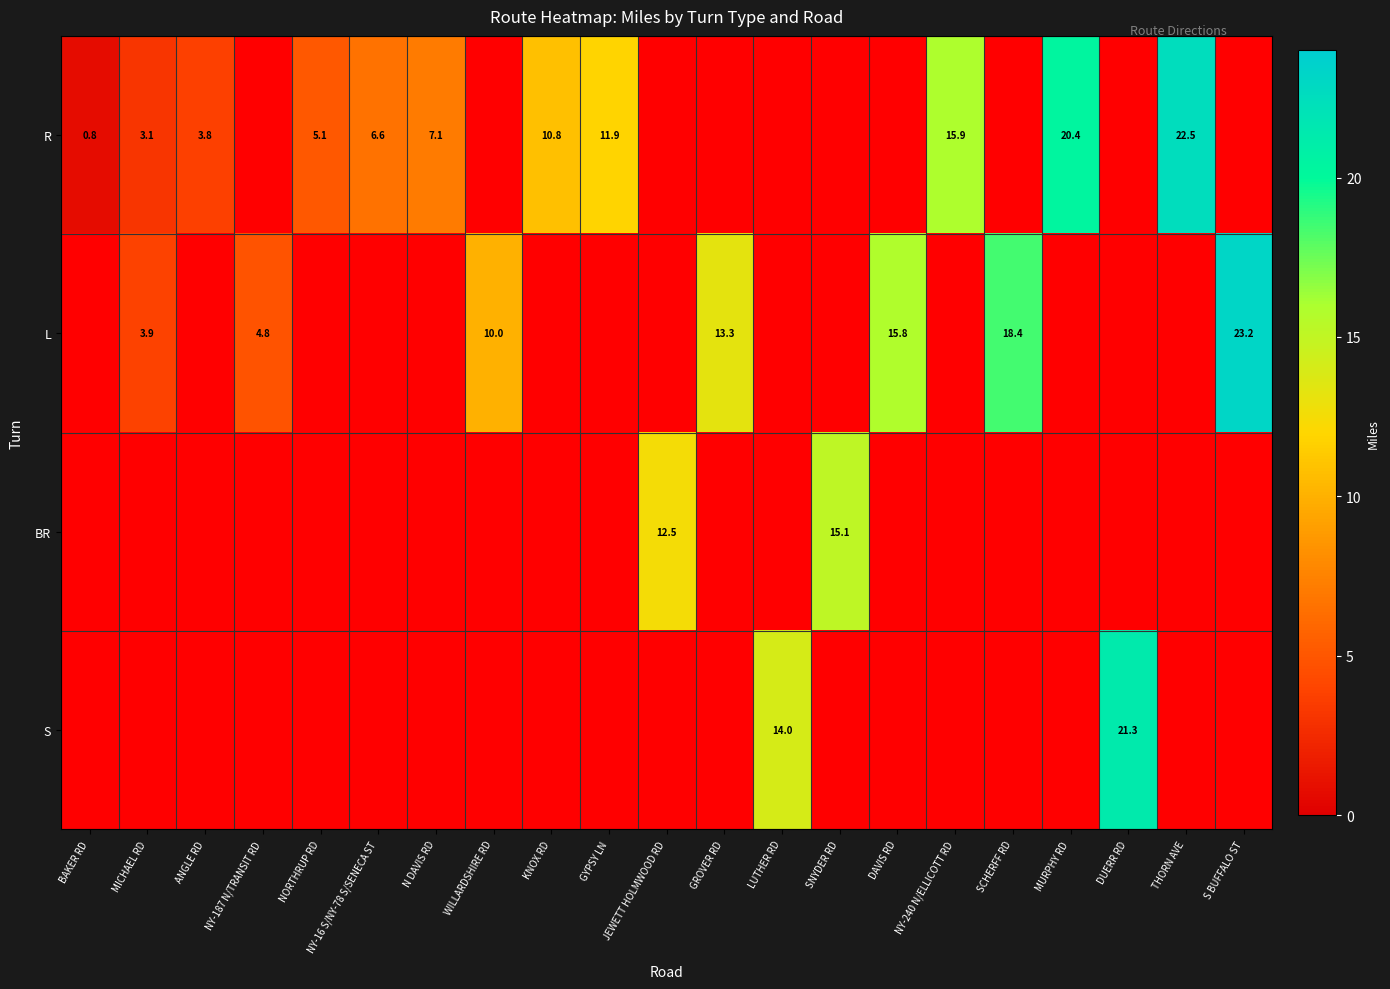

The R series shows 22.5 at THORN AVE. True or false?

True